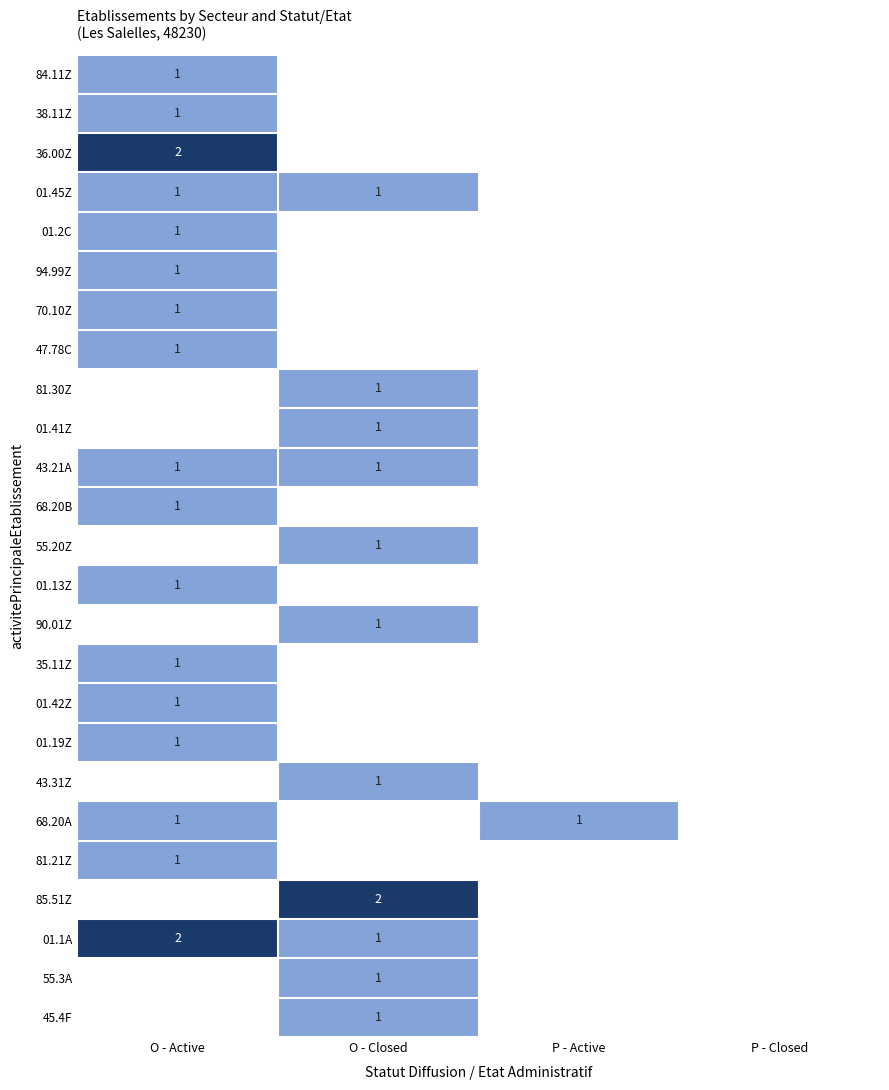

True or false: 45.4F has a value of 1 at O - Closed.

True